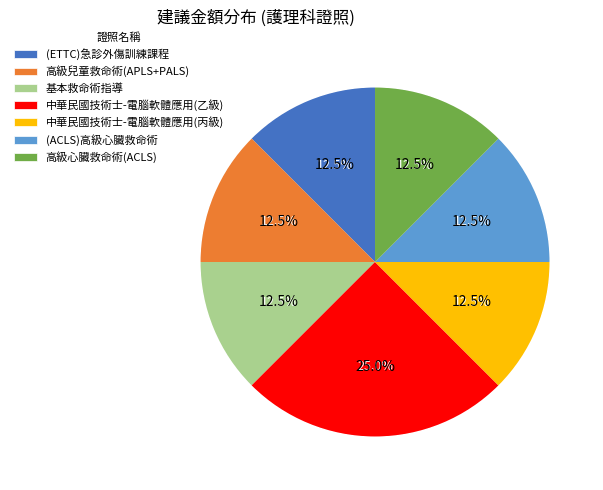

Which category has the biggest portion of the pie?

中華民國技術士-電腦軟體應用(乙級)